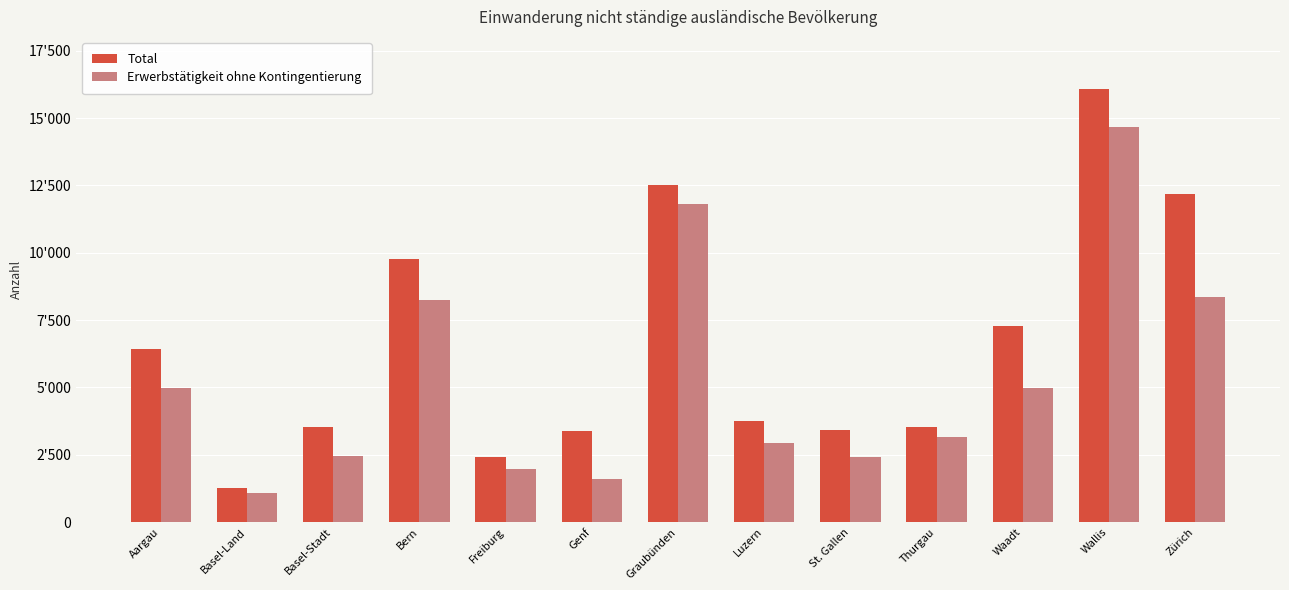

Are the bars grouped side by side (vs. stacked)?

Yes